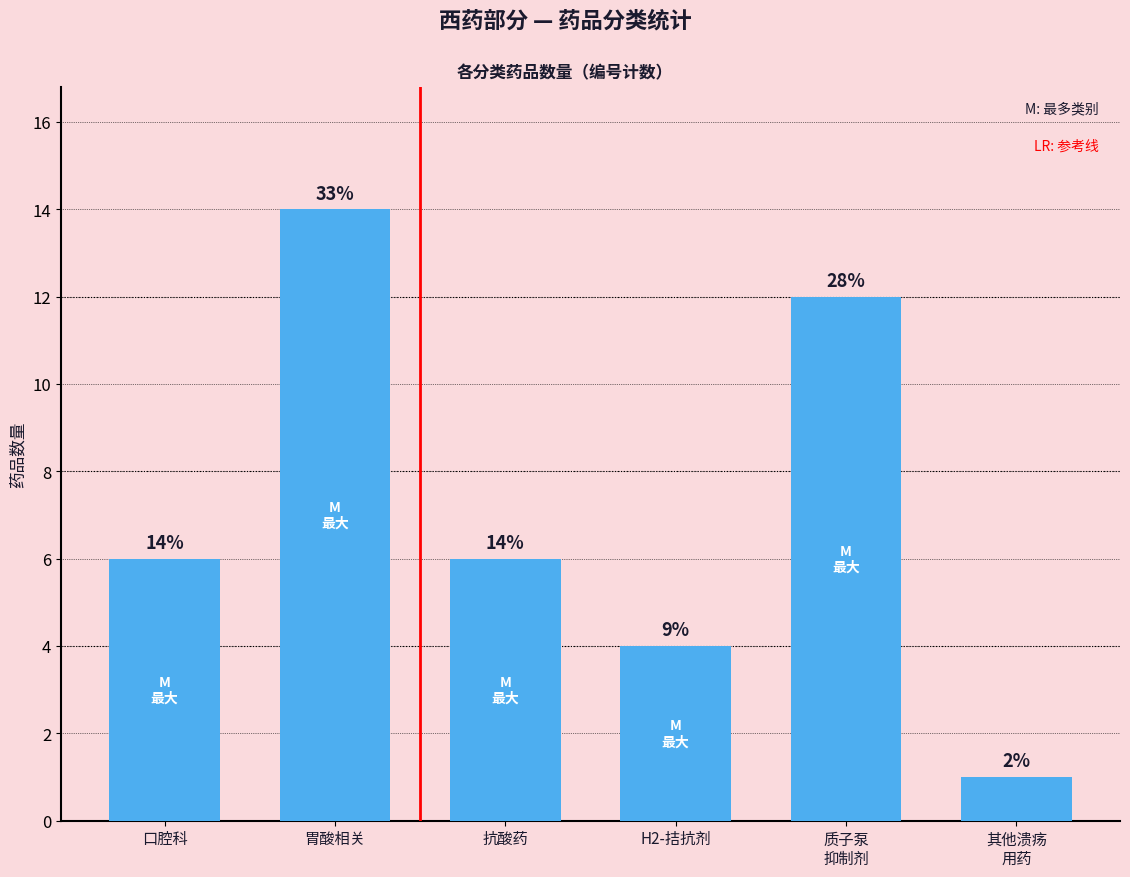

What is the label of the 2nd bar from the right?

质子泵
抑制剂